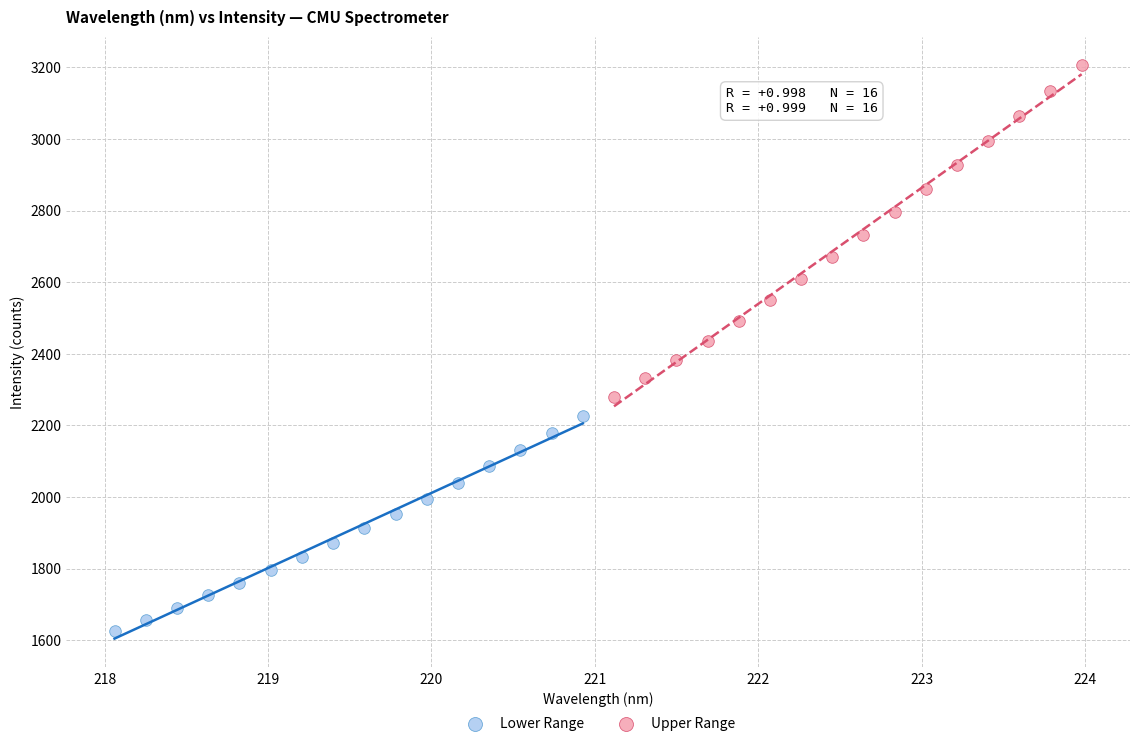

Which series reaches the maximum Y coordinate?

Upper Range